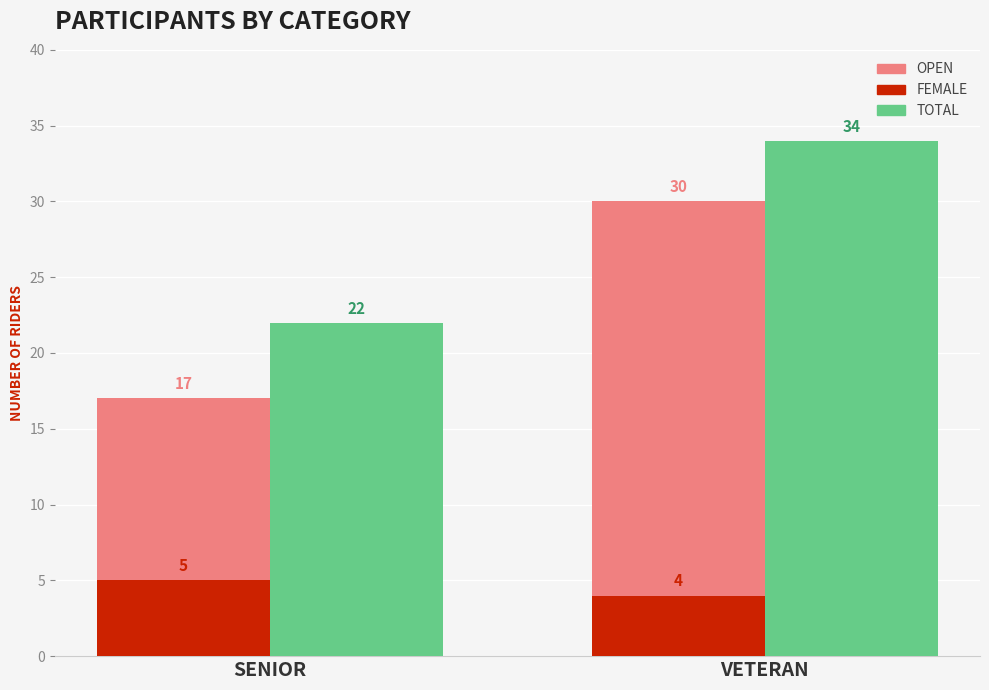

What is the minimum value shown in the chart?

4